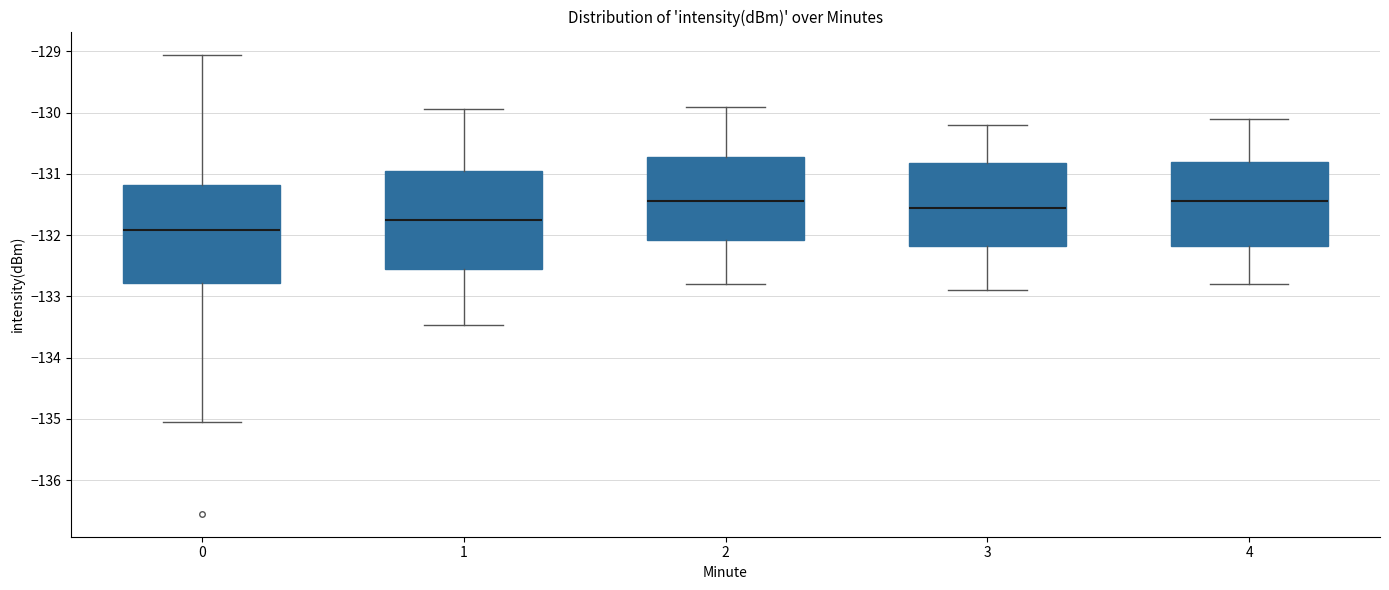

Where does the median line of the box at x = 2 sit on the y-axis? The values are not printed on the chart, so give them approximately, as read against the axis.

-131.4